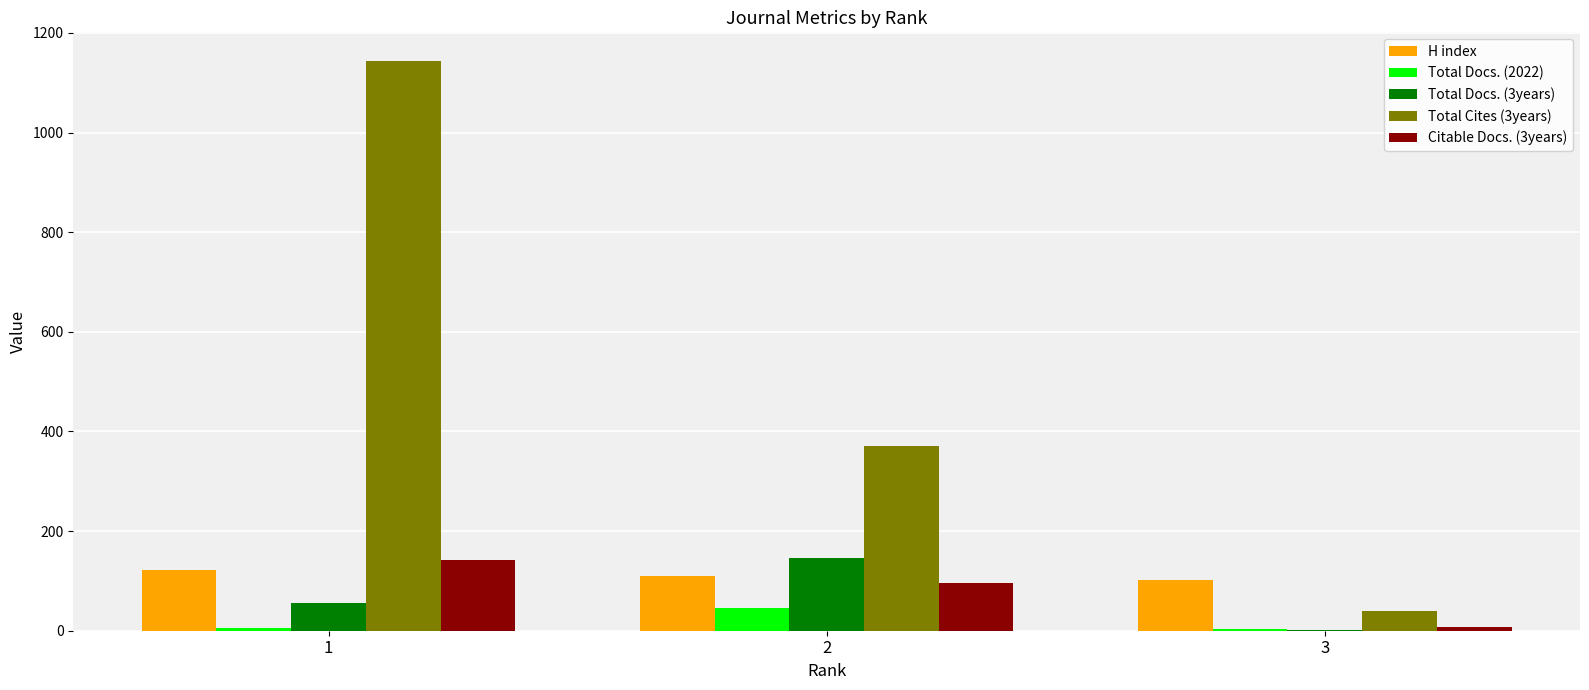

Which series has the largest total across all categories?

Total Cites (3years)